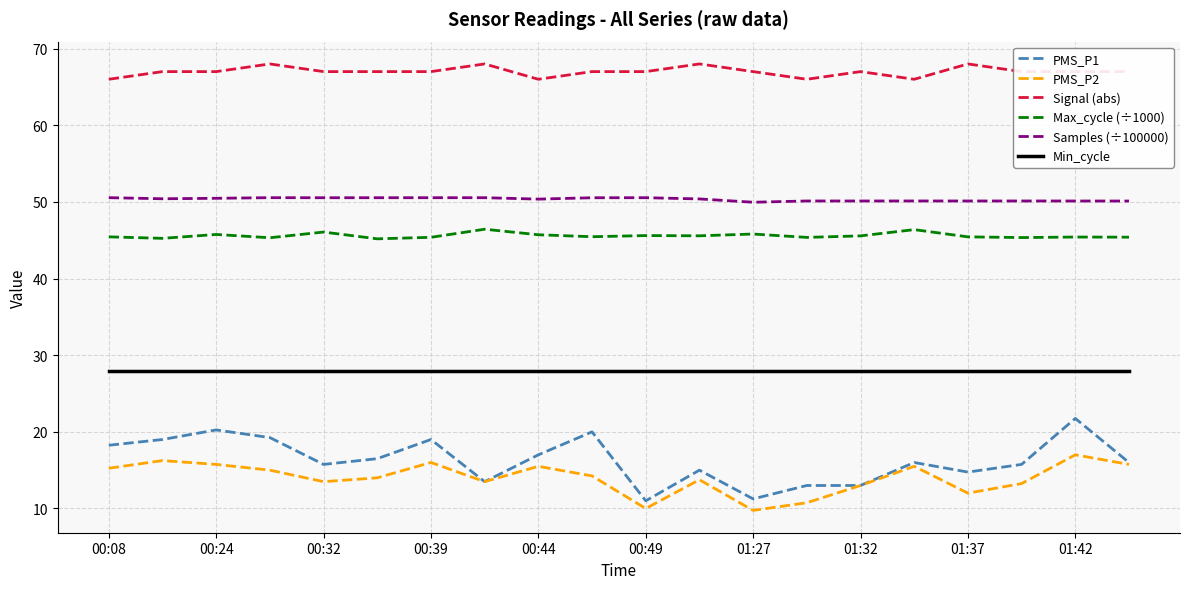

Which series has the widest spread of values?

PMS_P1